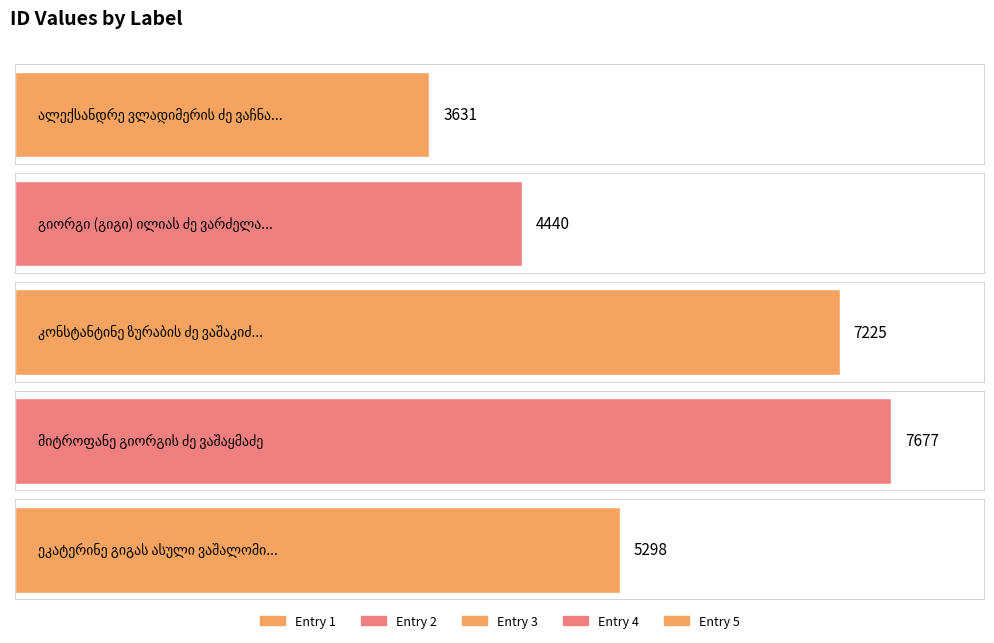

Rank the categories by value from lowest to highest.

ალექსანდრე ვლადიმერის ძე ვაჩნაძე, გიორგი (გიგი) ილიას ძე ვარძელაშვილი, ეკატერინე გიგას ასული ვაშალომიძე, კონსტანტინე ზურაბის ძე ვაშაკიძე, მიტროფანე გიორგის ძე ვაშაყმაძე